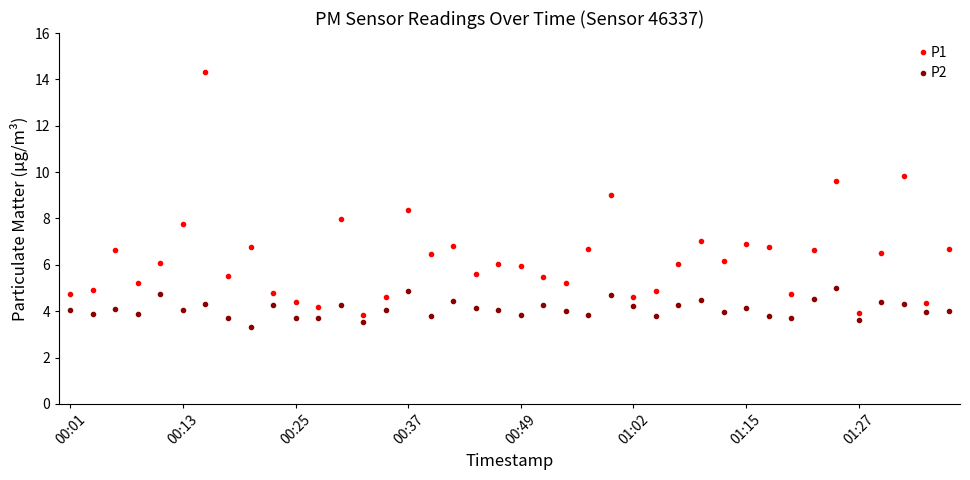

What is the average value of the P2 series?

4.1